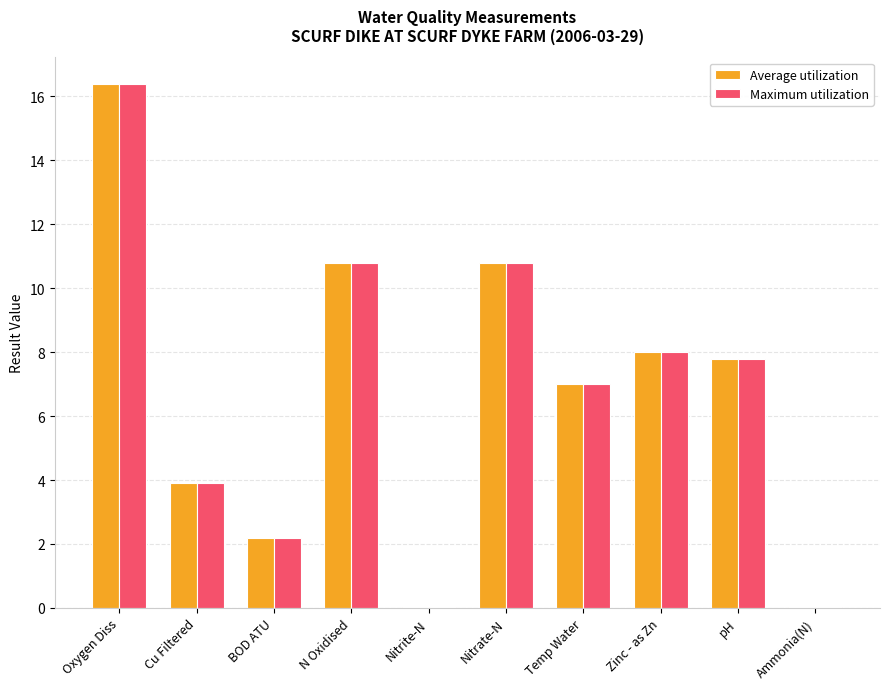

True or false: Maximum utilization has a value of 1.9 at pH.

False